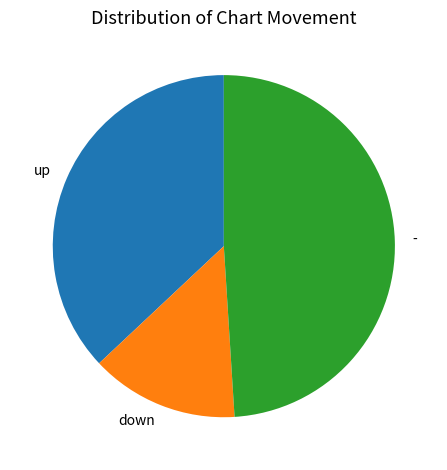

The up slice represents 44% of the pie. True or false?

False